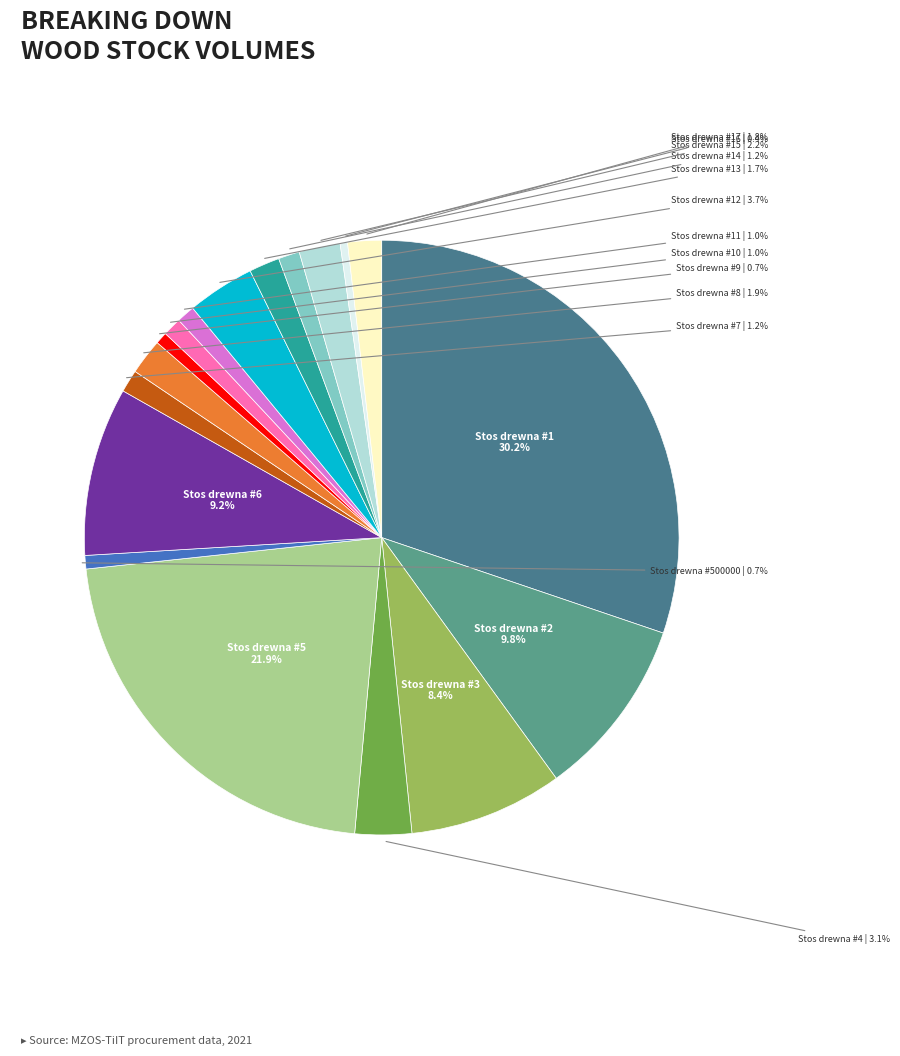

Is it true that Stos drewna #2 is 20% of the pie?

False